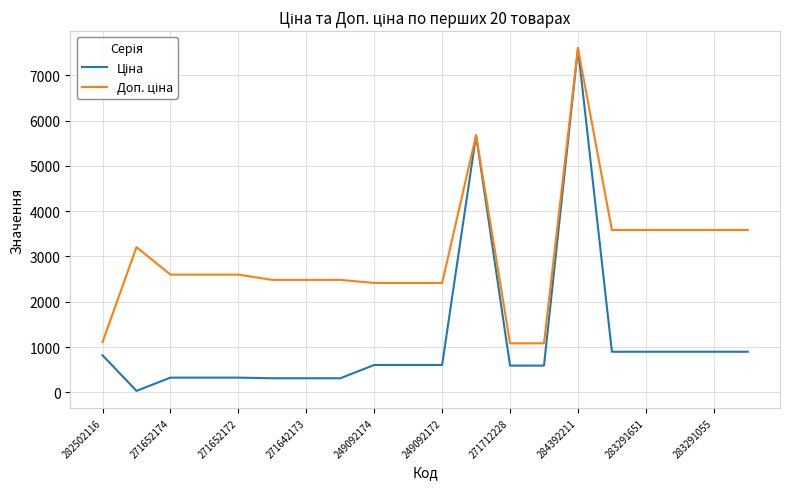

What is the greatest value displayed?

7596.5